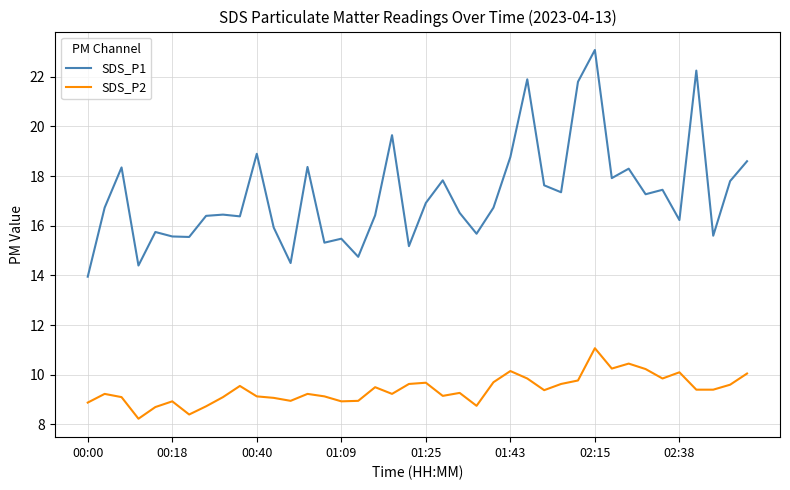

Which series has the largest total across all categories?

SDS_P1